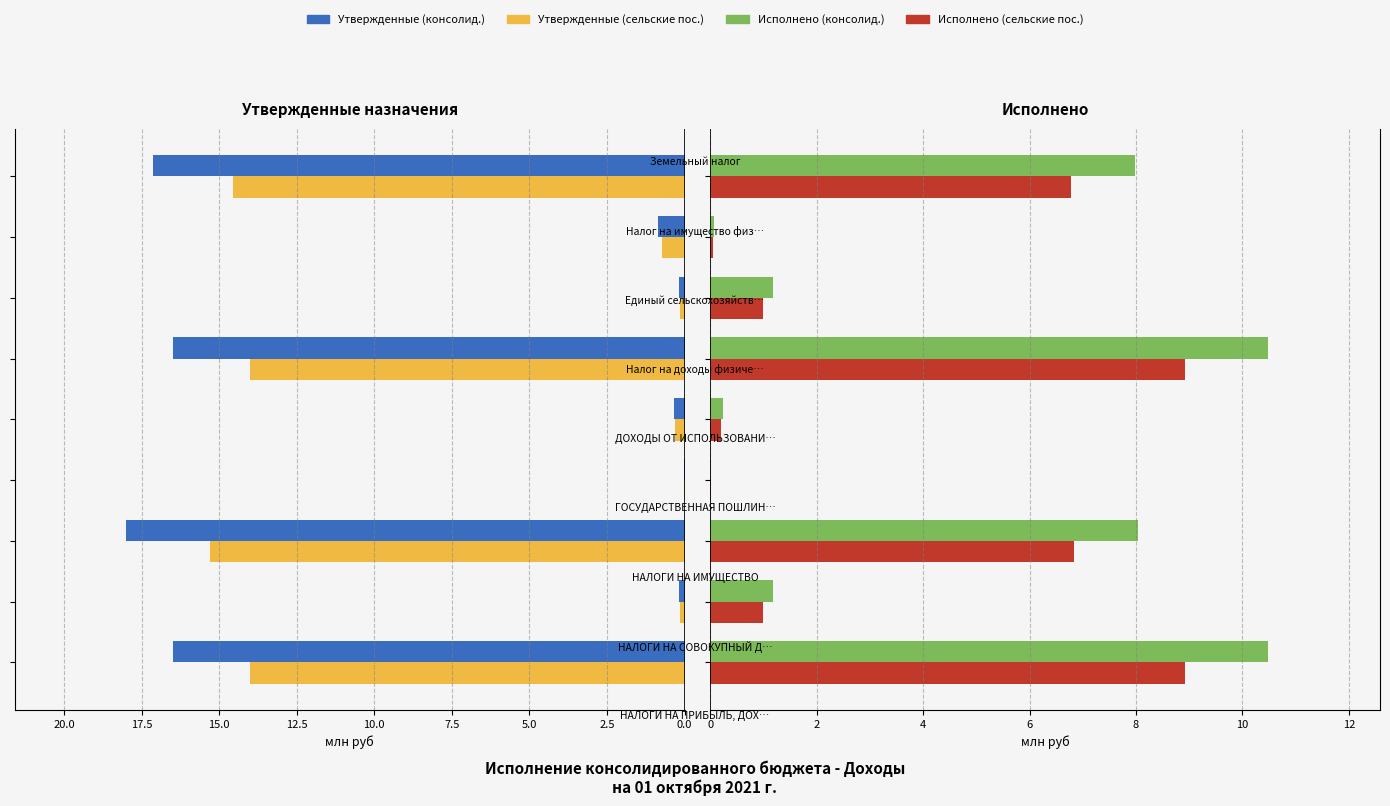

What is the difference between the second highest and second lowest values in the Исполнено (сельские пос.) series?

8.9